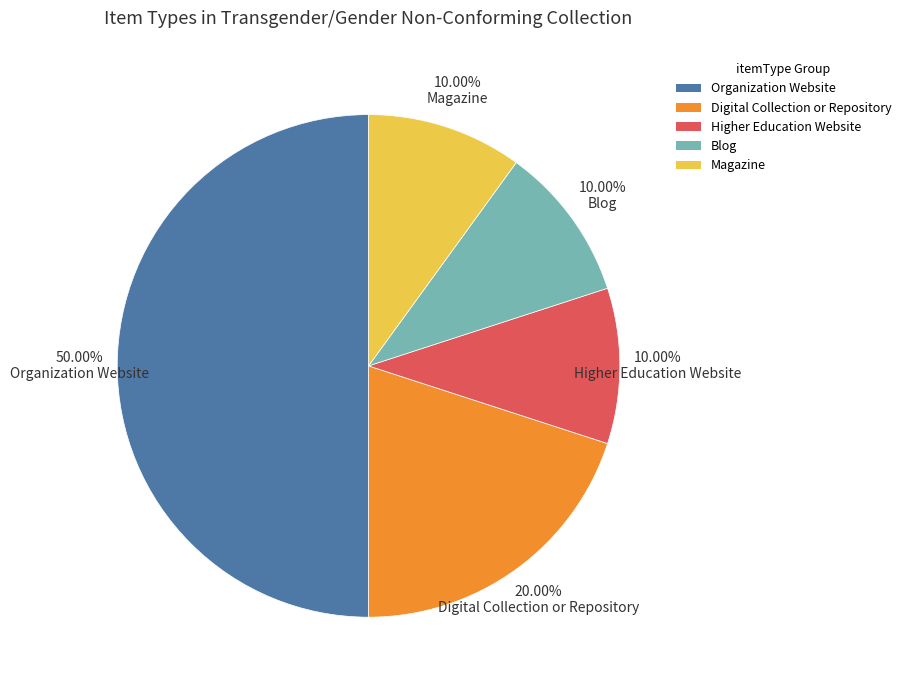

What percentage do Blog and Magazine together represent?

20.0%